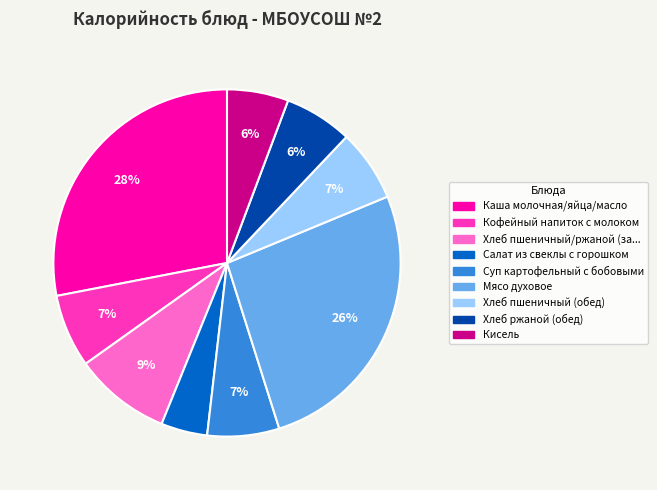

Is there a majority slice in this chart?

No